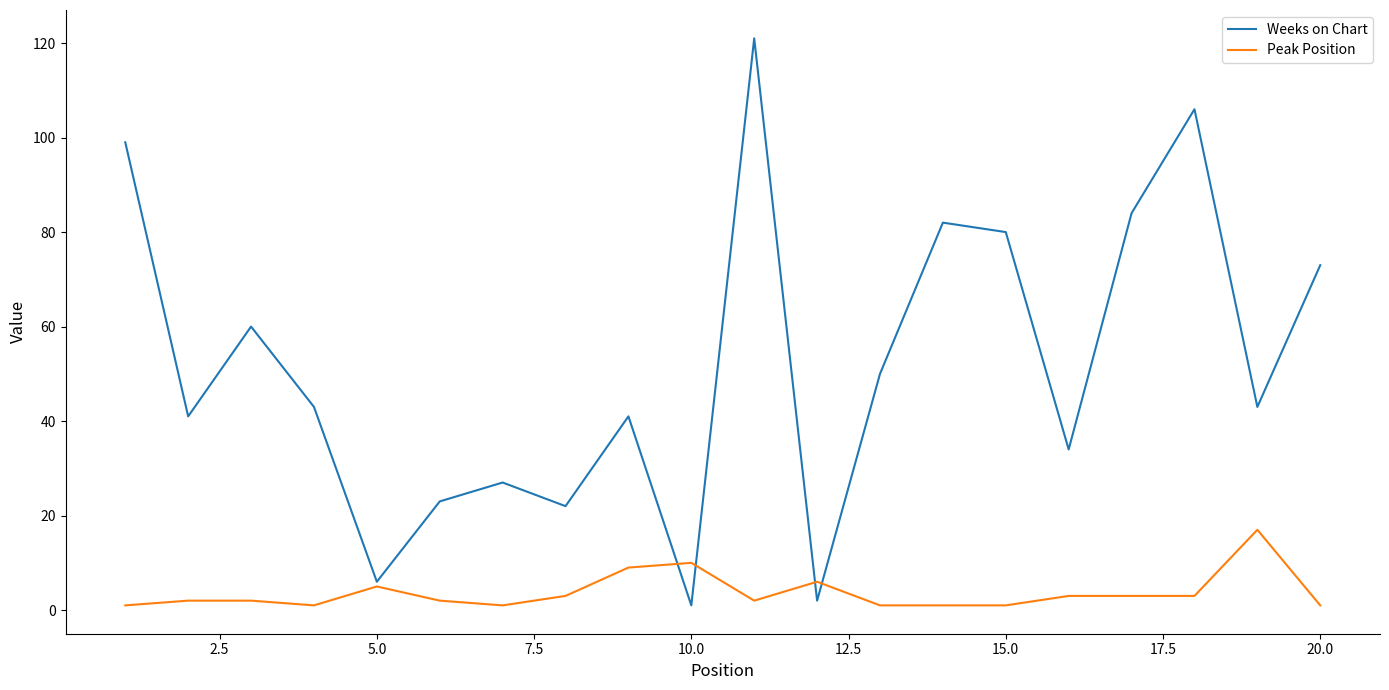

Which series has the largest total across all categories?

Weeks on Chart